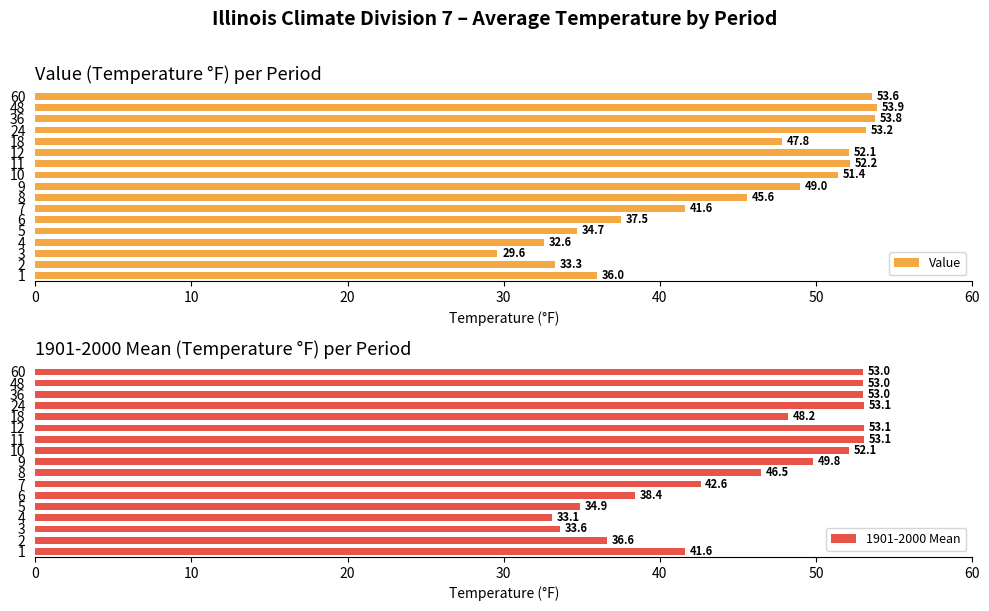

True or false: 1901-2000 Mean has a value of 33.6 at 3.

True